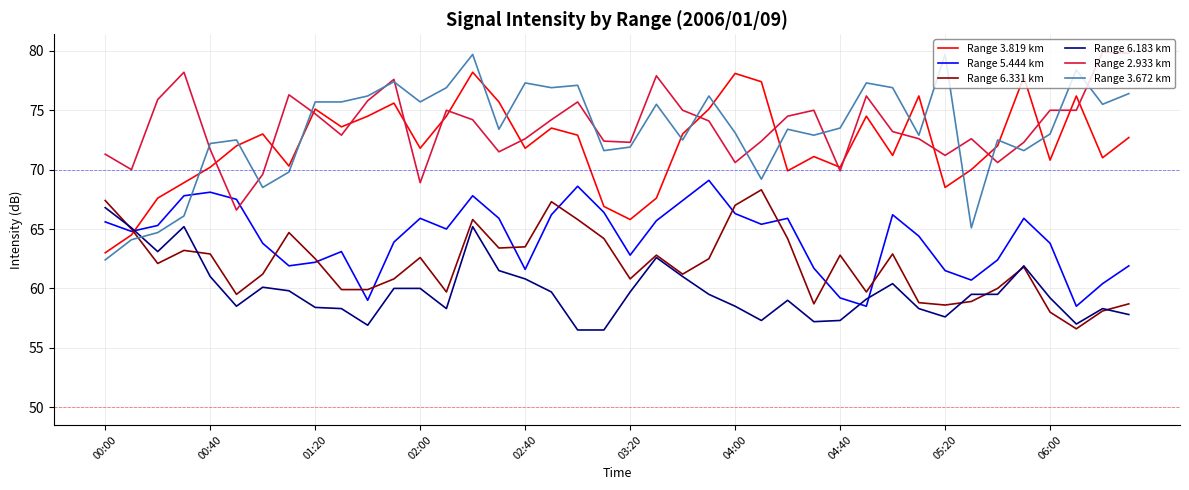

True or false: Range 3.819 km has more than 1 points higher than both neighbors.

True